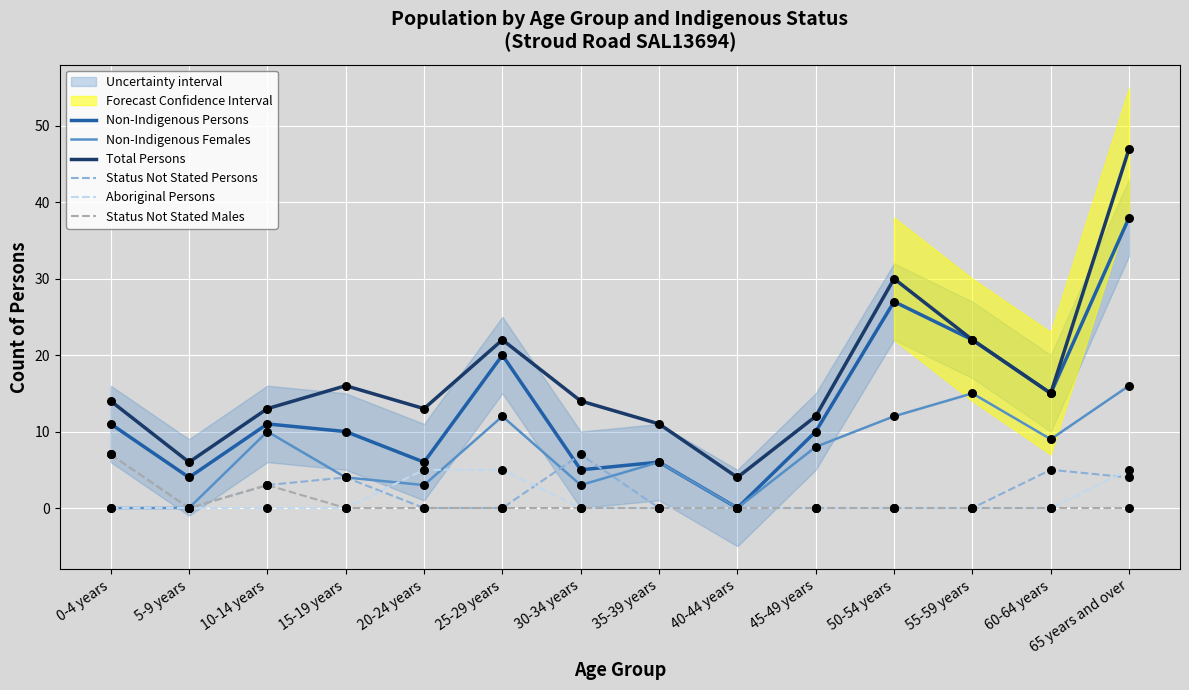

What is the total value across all series at 20-24 years?

27